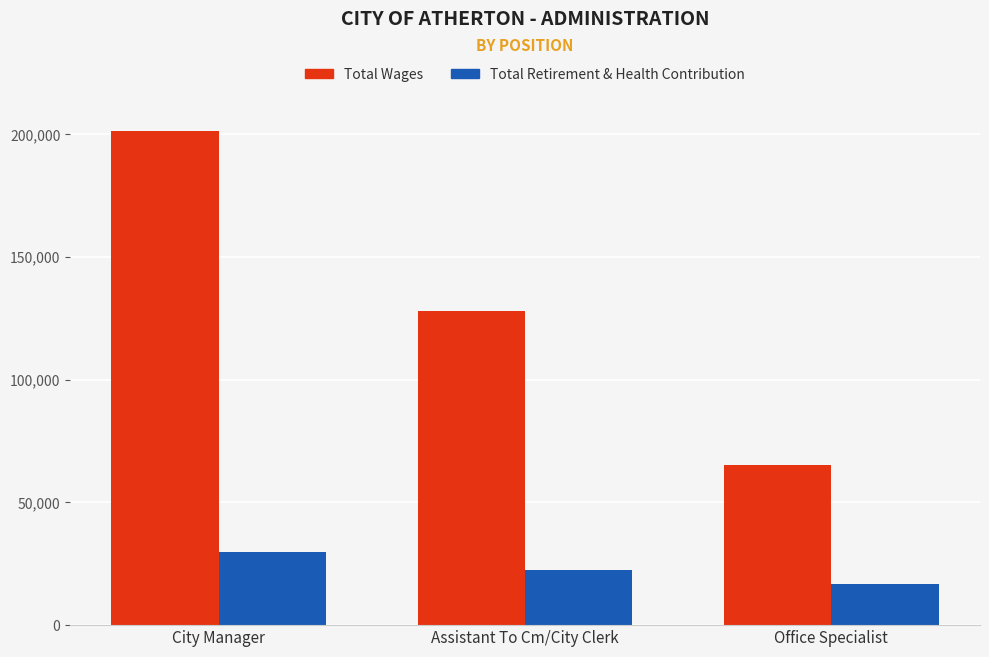

Which series has the largest total across all categories?

Total Wages